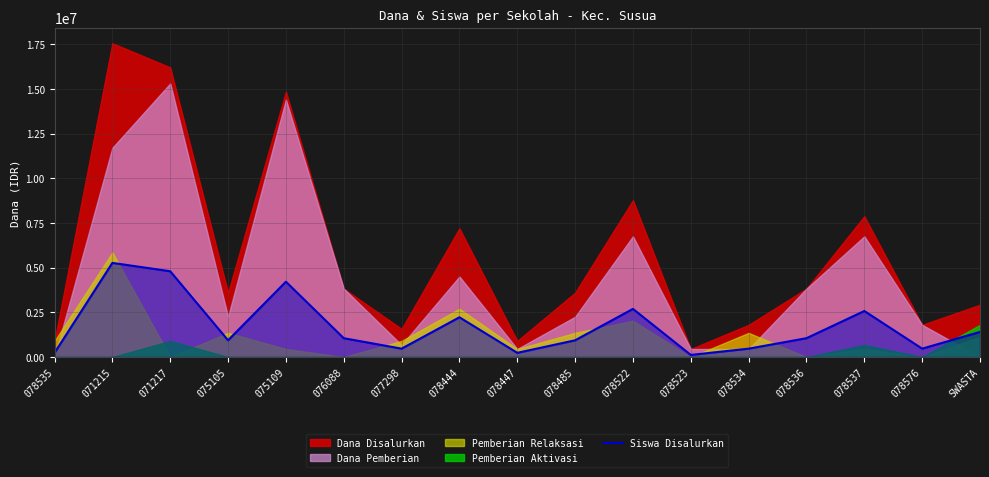

Is it true that the value at 078537 is 3902409?

False